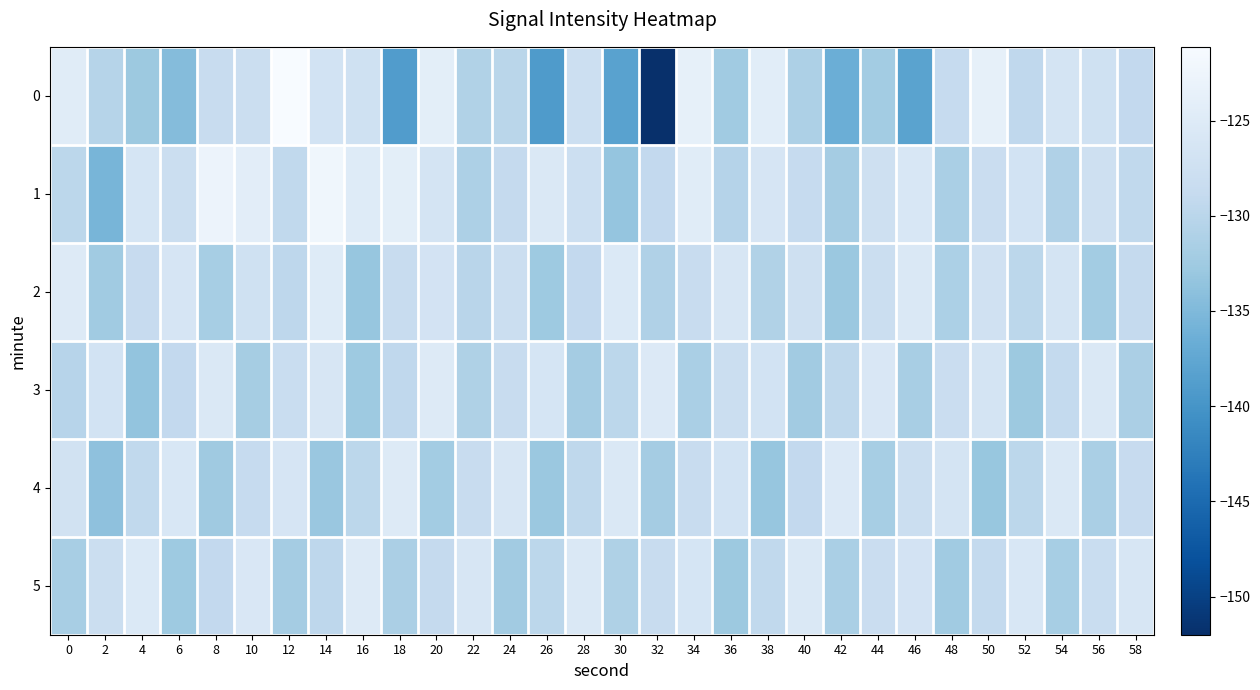

Reading left to right, what are all the values shown in this chart?

0: 0=-124.7	2=-130.3	4=-132.8	6=-134.6	8=-128.5	10=-128.0	12=-121.1	14=-126.9	16=-127.3	18=-139.0	20=-124.2	22=-130.8	24=-129.9	26=-139.2	28=-127.9	30=-138.1	32=-152.0	34=-123.7	36=-132.4	38=-124.4	40=-131.2	42=-136.5	44=-132.2	46=-138.0	48=-128.8	50=-123.7	52=-129.4	54=-126.7	56=-127.4	58=-129.1
1: 0=-129.7	2=-135.5	4=-126.3	6=-128.1	8=-122.9	10=-124.4	12=-129.3	14=-122.2	16=-124.9	18=-124.2	20=-126.5	22=-131.2	24=-128.9	26=-125.6	28=-127.8	30=-133.4	32=-129.1	34=-124.7	36=-130.5	38=-126.3	40=-128.8	42=-132.1	44=-127.4	46=-125.9	48=-131.6	50=-128.2	52=-126.8	54=-130.9	56=-127.5	58=-129.3
2: 0=-125.1	2=-132.4	4=-128.7	6=-126.2	8=-131.8	10=-127.3	12=-129.6	14=-124.9	16=-133.2	18=-128.4	20=-126.7	22=-130.1	24=-127.9	26=-132.6	28=-129.2	30=-125.4	32=-131.0	34=-128.5	36=-126.1	38=-130.8	40=-127.6	42=-132.9	44=-128.1	46=-125.7	48=-131.3	50=-127.2	52=-129.8	54=-126.5	56=-132.2	58=-128.9
3: 0=-130.2	2=-126.8	4=-133.5	6=-129.1	8=-125.6	10=-131.9	12=-128.3	14=-126.0	16=-132.7	18=-129.4	20=-125.2	22=-131.1	24=-128.6	26=-126.4	28=-132.0	30=-129.7	32=-125.3	34=-131.5	36=-128.0	38=-126.9	40=-132.3	42=-129.5	44=-125.8	46=-131.7	48=-128.2	50=-126.6	52=-132.8	54=-129.0	56=-125.5	58=-131.4
4: 0=-127.1	2=-133.8	4=-129.3	6=-125.9	8=-132.5	10=-128.8	12=-126.3	14=-133.0	16=-129.7	18=-125.1	20=-132.2	22=-128.5	24=-126.0	26=-132.9	28=-129.5	30=-125.7	32=-132.1	34=-128.4	36=-126.8	38=-133.3	40=-129.1	42=-125.3	44=-131.8	46=-128.1	48=-126.5	50=-133.1	52=-129.8	54=-125.6	56=-131.6	58=-128.7
5: 0=-131.7	2=-128.0	4=-125.4	6=-132.6	8=-129.2	10=-125.8	12=-132.0	14=-129.6	16=-125.2	18=-131.4	20=-128.9	22=-126.1	24=-132.3	26=-129.8	28=-125.5	30=-131.1	32=-128.6	34=-126.4	36=-132.8	38=-129.3	40=-125.7	42=-131.5	44=-128.2	46=-126.7	48=-132.4	50=-129.0	52=-125.9	54=-131.8	56=-128.3	58=-126.0